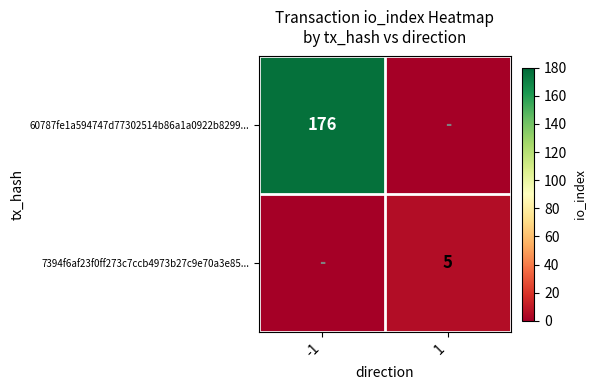

Is the value of 60787fe1a594747d77302514b86a1a0922b8299... at -1 greater than the value of 7394f6af23f0ff273c7ccb4973b27c9e70a3e85... at 1?

Yes